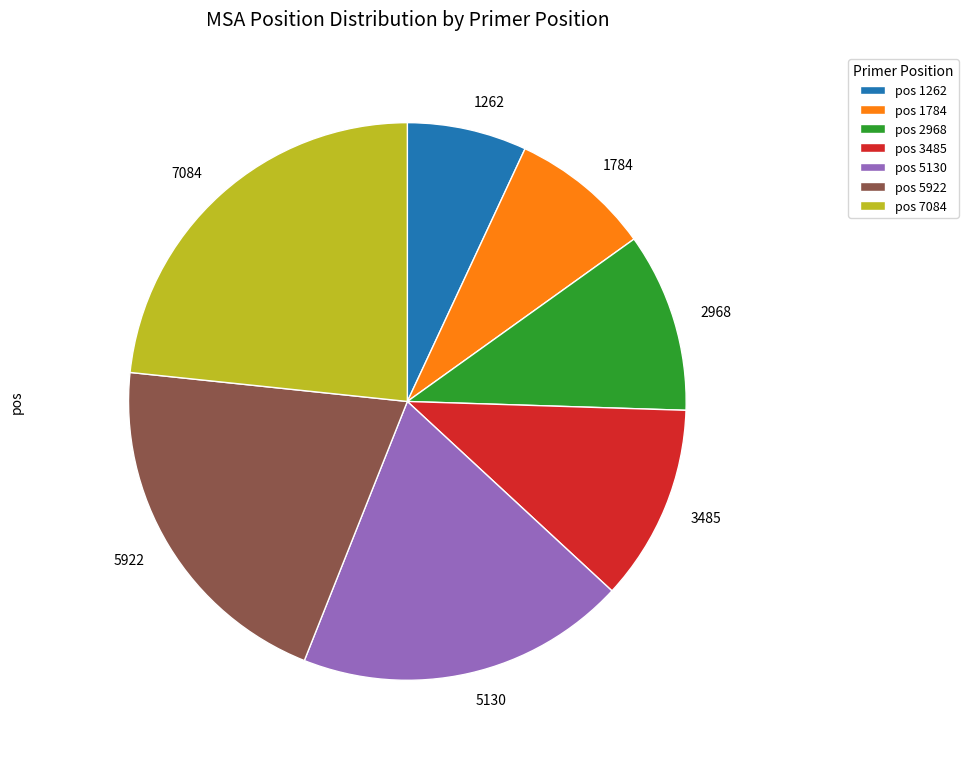

Is it true that 3485 is 11% of the pie?

True